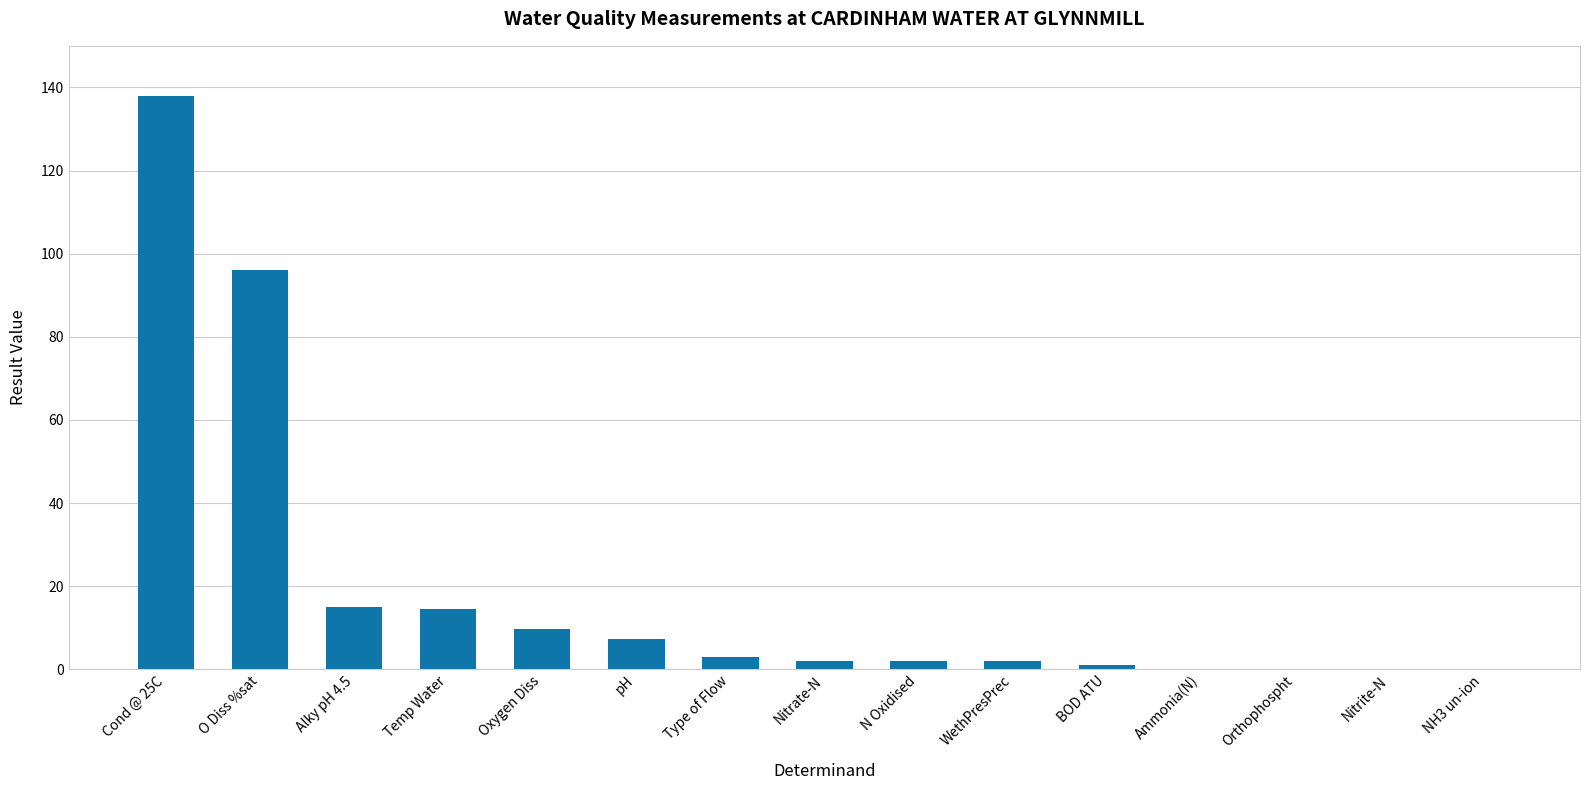

Which has a higher value, Nitrite-N or Temp Water?

Temp Water